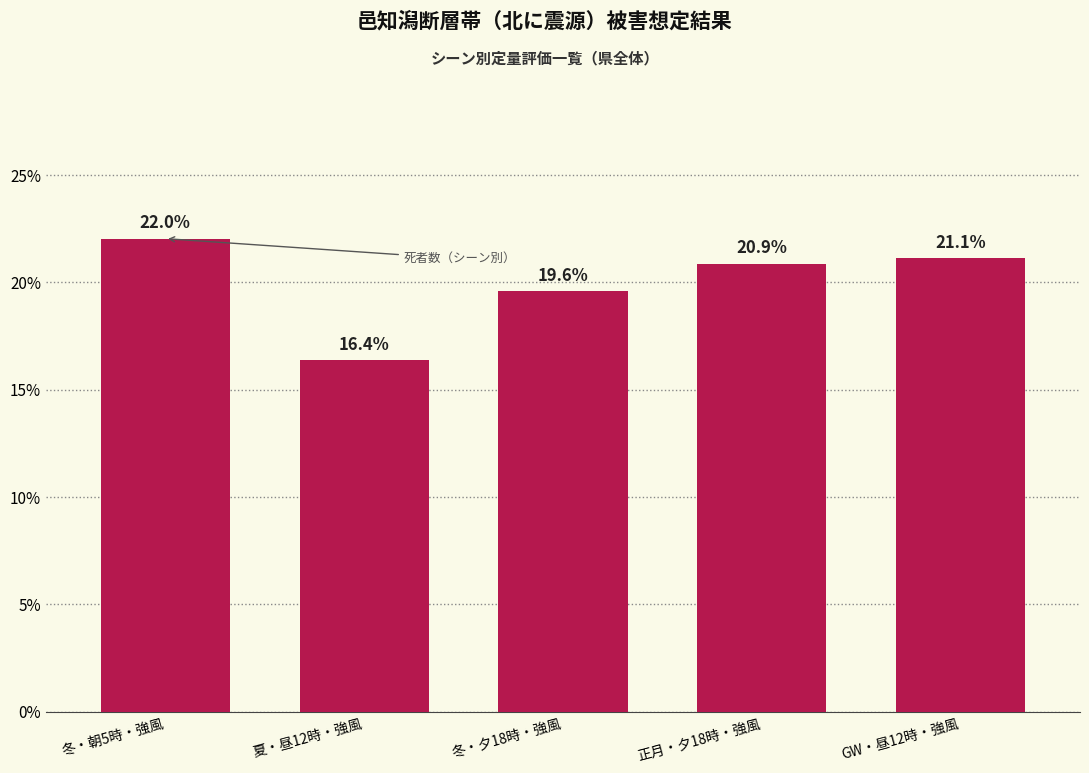

Reading left to right, extract all data points from this chart.

22.0	16.4	19.6	20.9	21.1